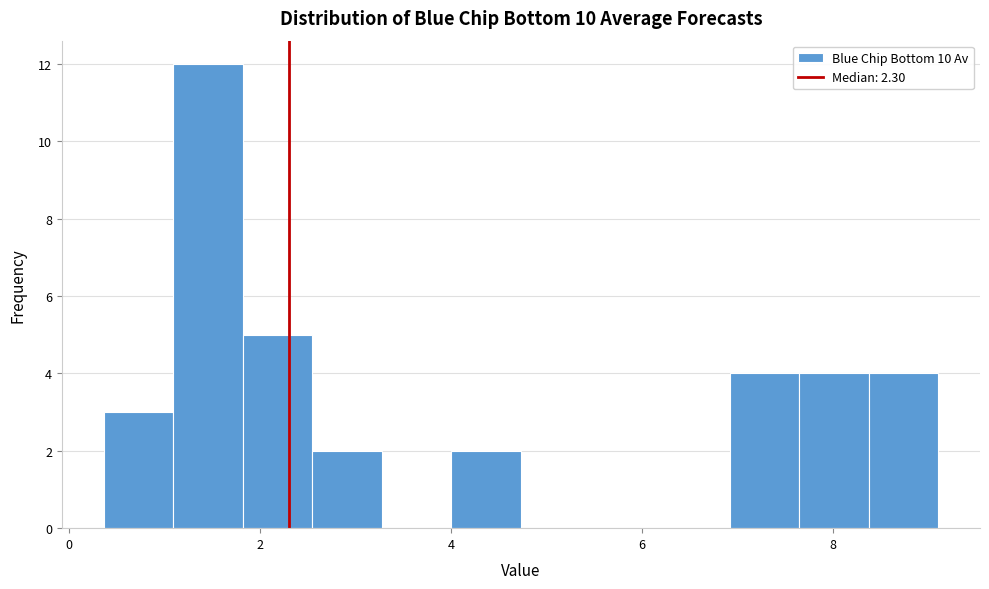

Read against the x-axis, roughly where is the centre of the tallest bar?

1.4